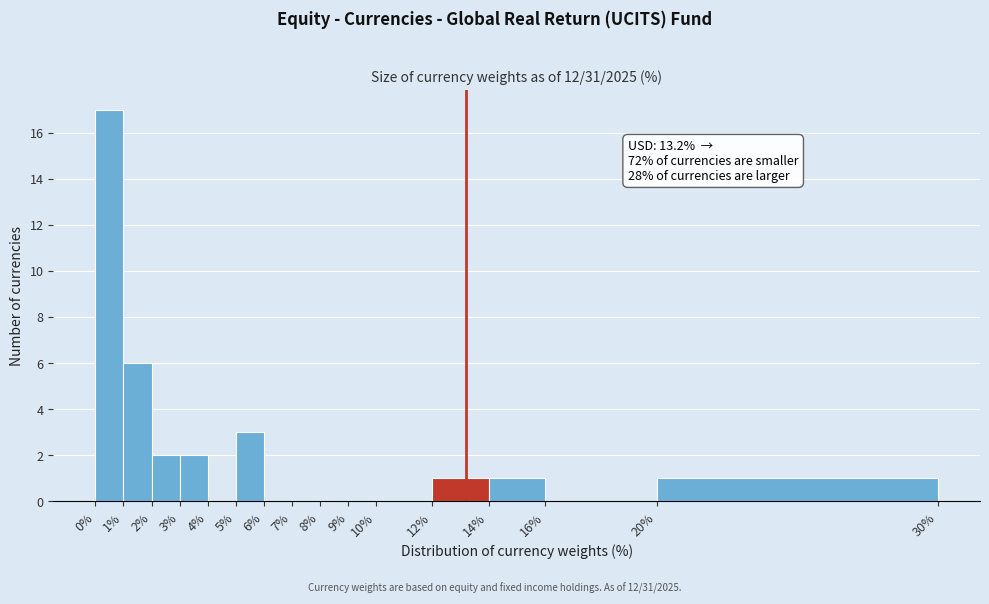

Over which range of the x-axis is the bar tallest?

0% to 1%